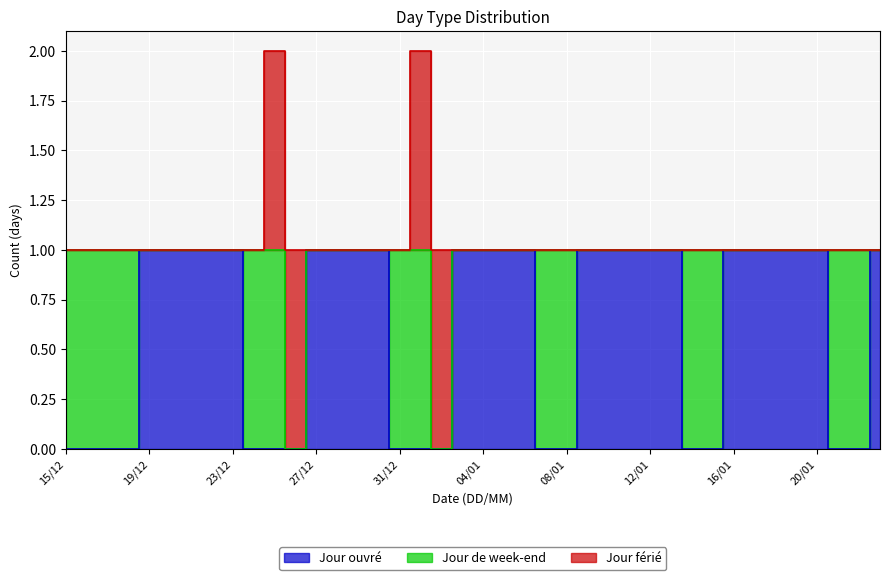

What is the total value across all series at 13/01?

1